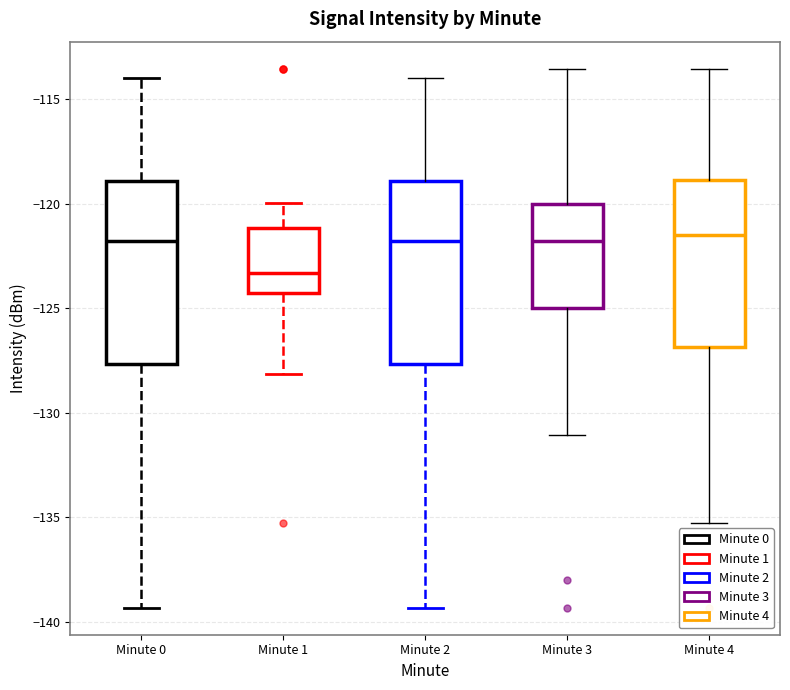

Reading left to right, transcribe this box plot: for each box, give where its median line is, the range the box spans, and where its two whiskers end, as read against the y-axis. The values are not printed on the chart, so give them approximately, as read against the axis.

Minute 0: median -122.0, box -127.5 to -119.0, whiskers -139.5 to -114.0
Minute 1: median -123.5, box -124.5 to -121.0, whiskers -128.0 to -120.0
Minute 2: median -122.0, box -127.5 to -119.0, whiskers -139.5 to -114.0
Minute 3: median -122.0, box -125.0 to -120.0, whiskers -131.0 to -113.5
Minute 4: median -121.5, box -127.0 to -119.0, whiskers -135.5 to -113.5